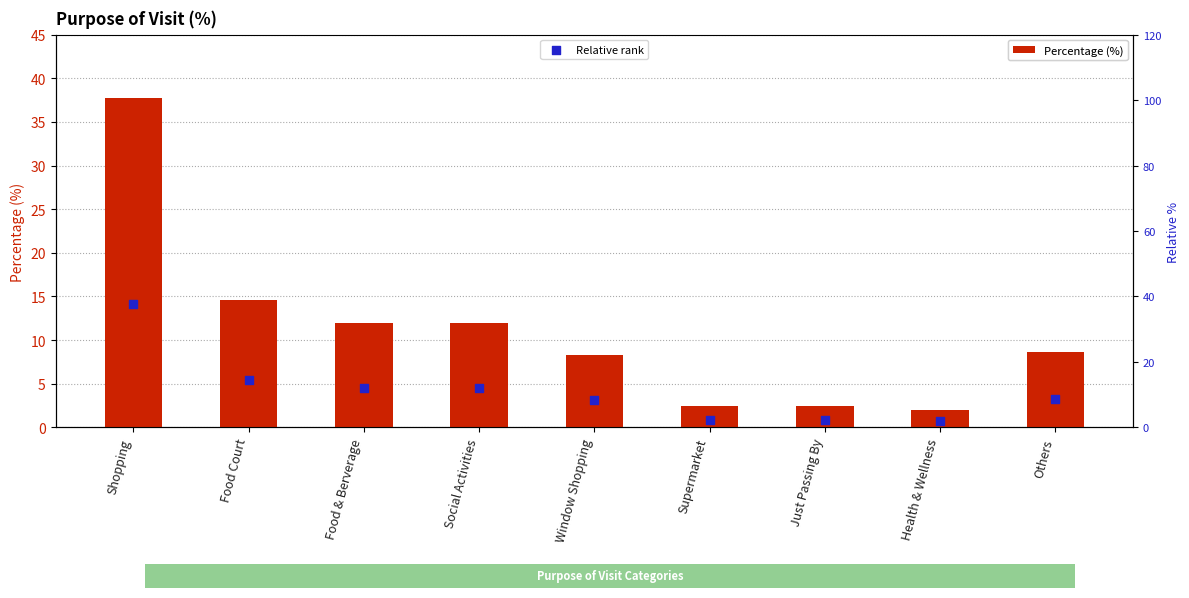

Which series contains the highest Y value?

Percentage (%)